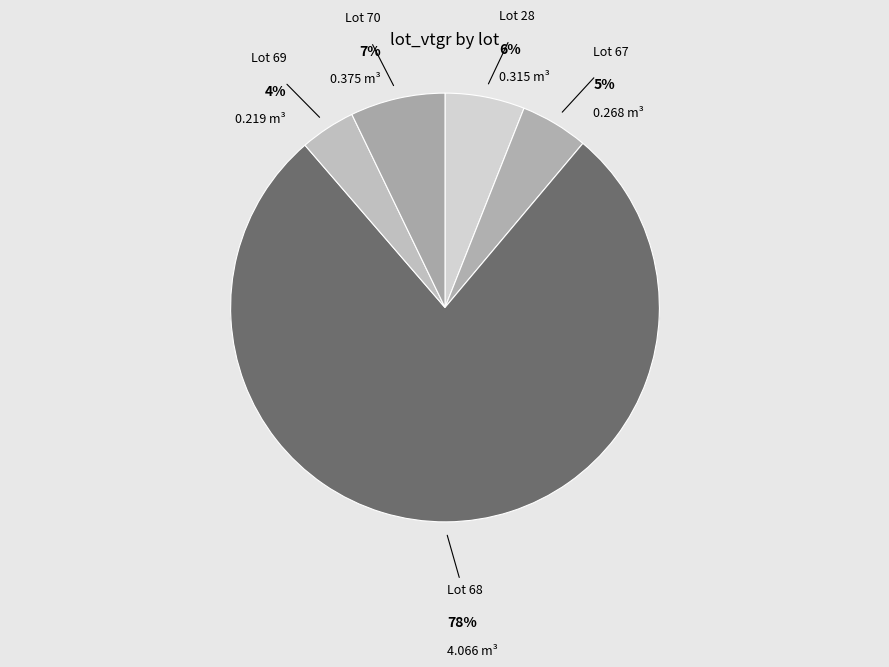

Does any single category account for the majority?

Yes